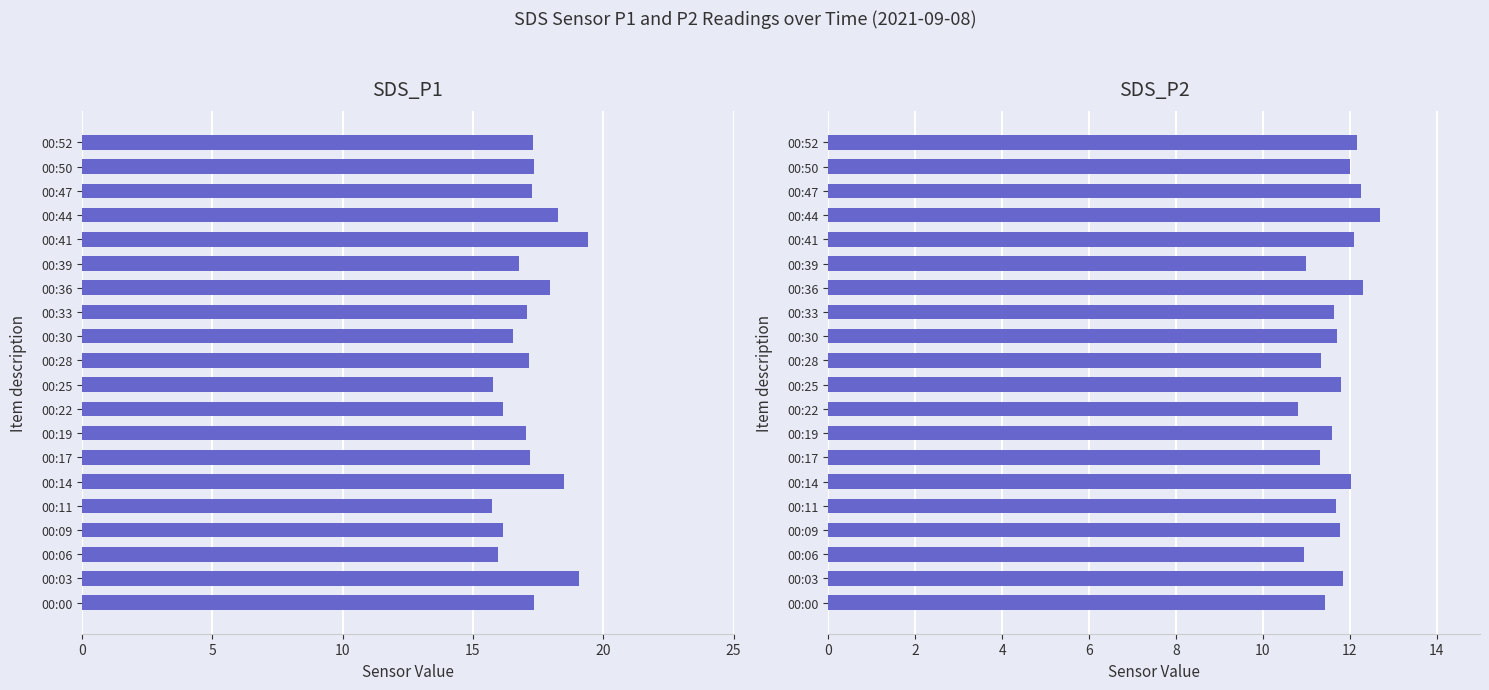

The value of SDS_P2 at 00:11 is 16.6. True or false?

False